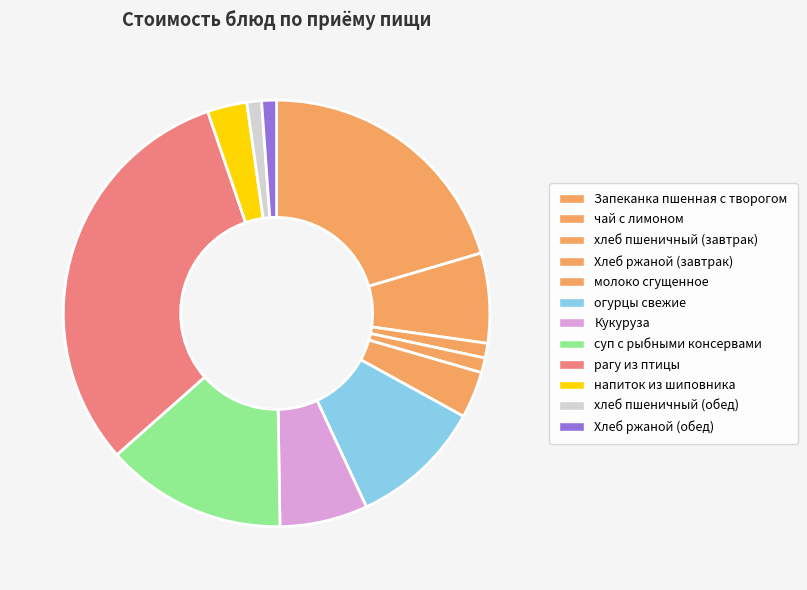

How many slices are in this pie chart?

12